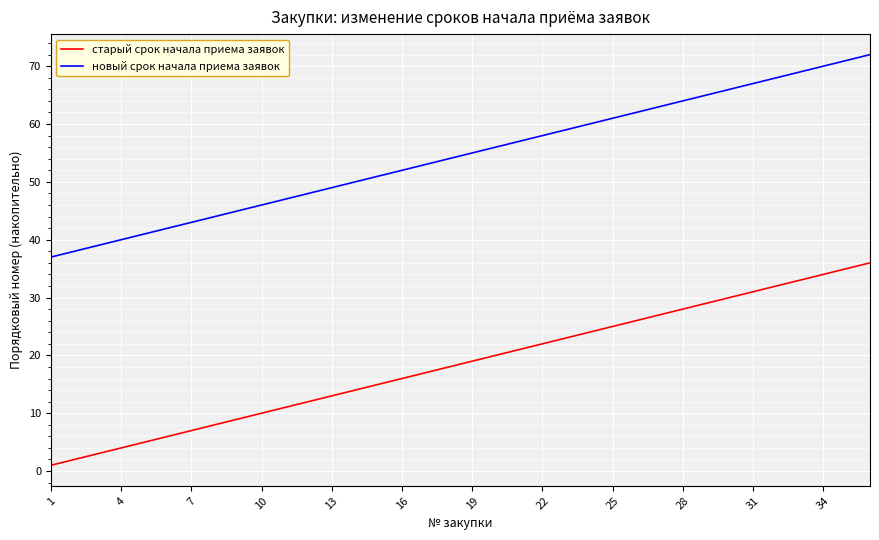

Rank the series by their average value, from lowest to highest.

старый срок начала приема заявок, новый срок начала приема заявок